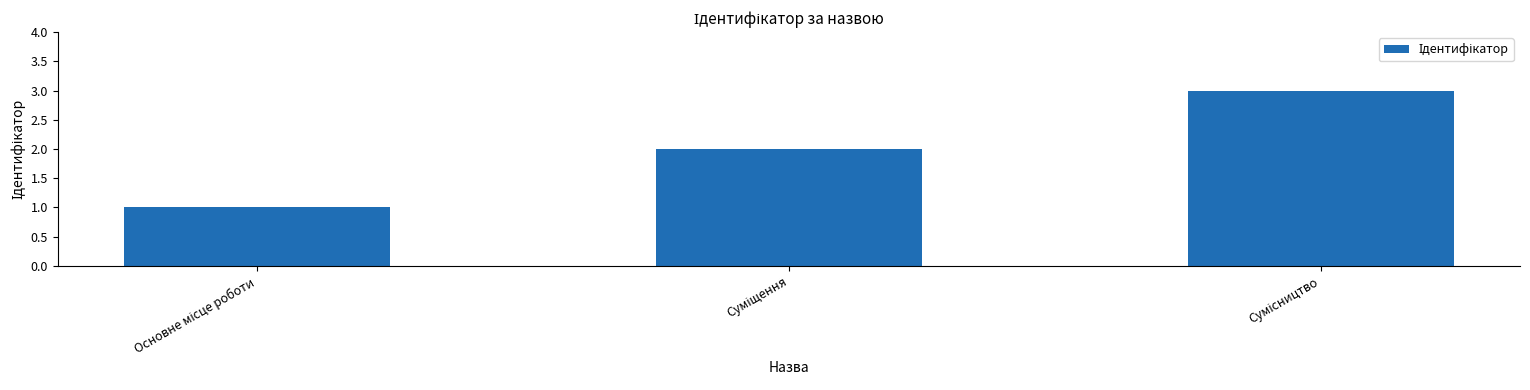

What is the sum of all values?

6